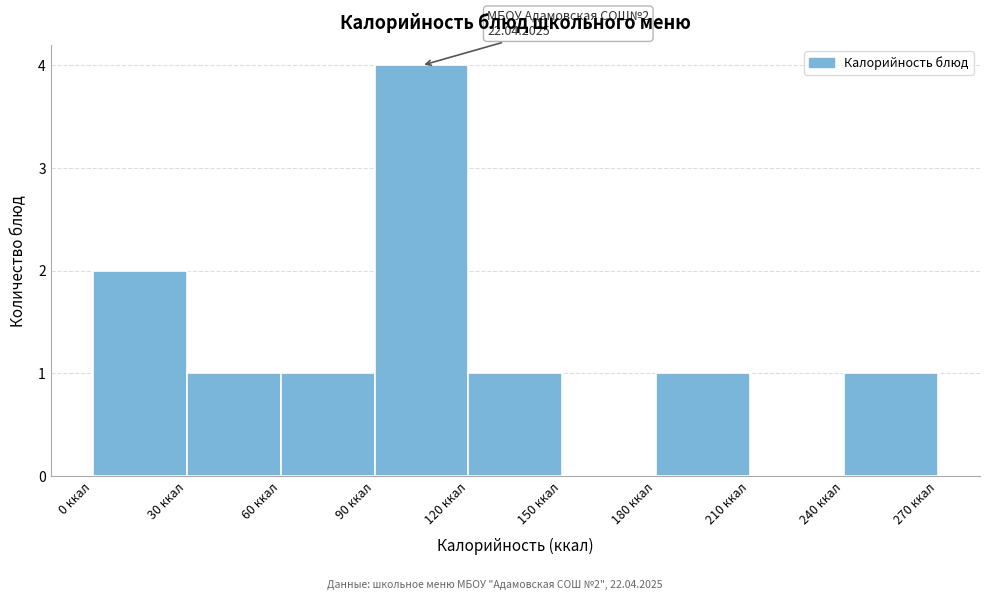

Over which range of the x-axis is the bar tallest?

90 to 120